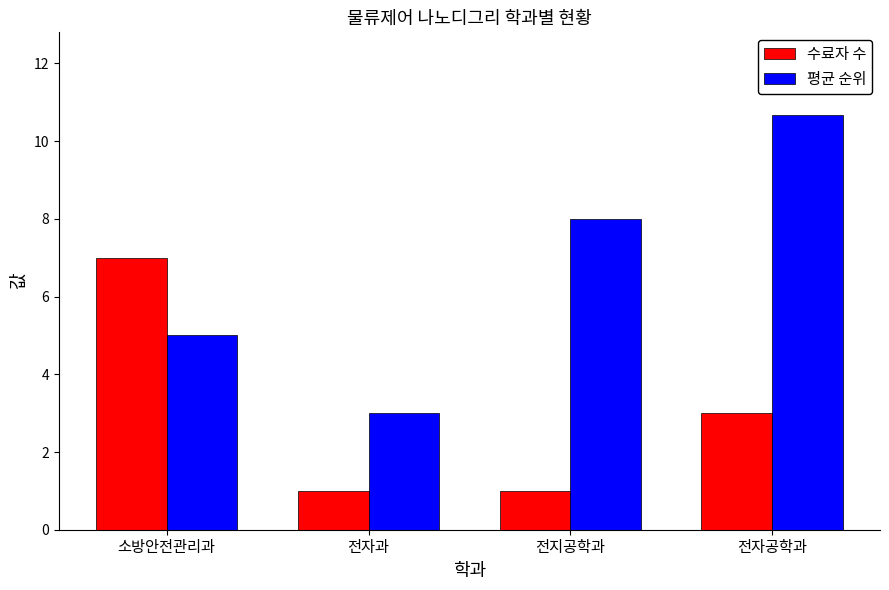

What is the sum of the 수료자 수 values at 전자과 and 소방안전관리과?

8.0